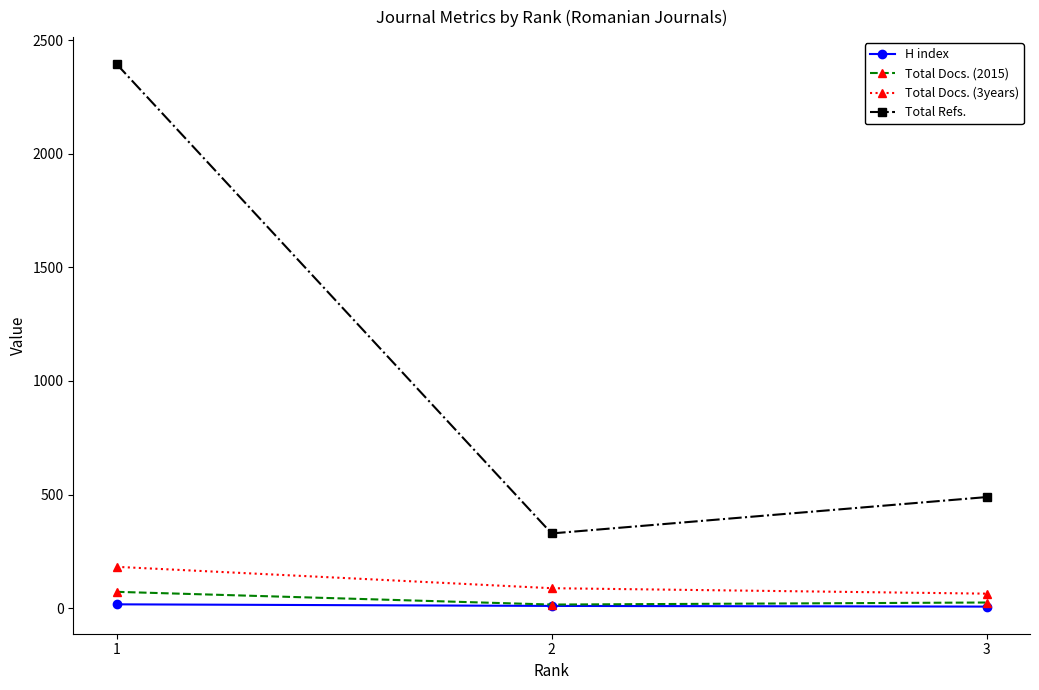

List the series in order of their peak value, lowest first.

H index, Total Docs. (2015), Total Docs. (3years), Total Refs.